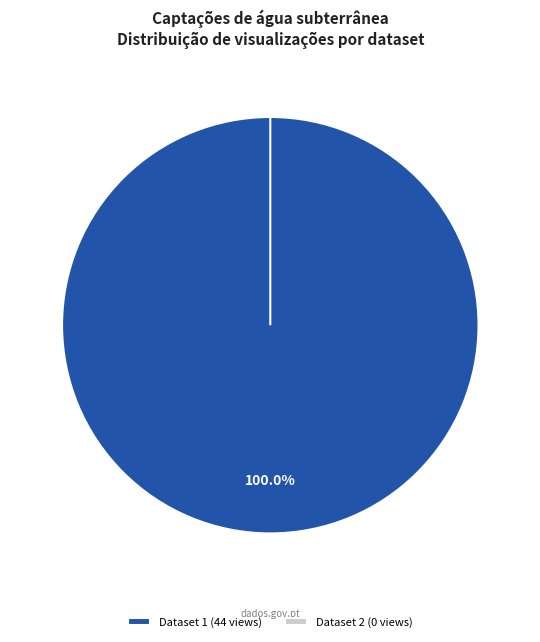

Count the number of slices in the pie.

2